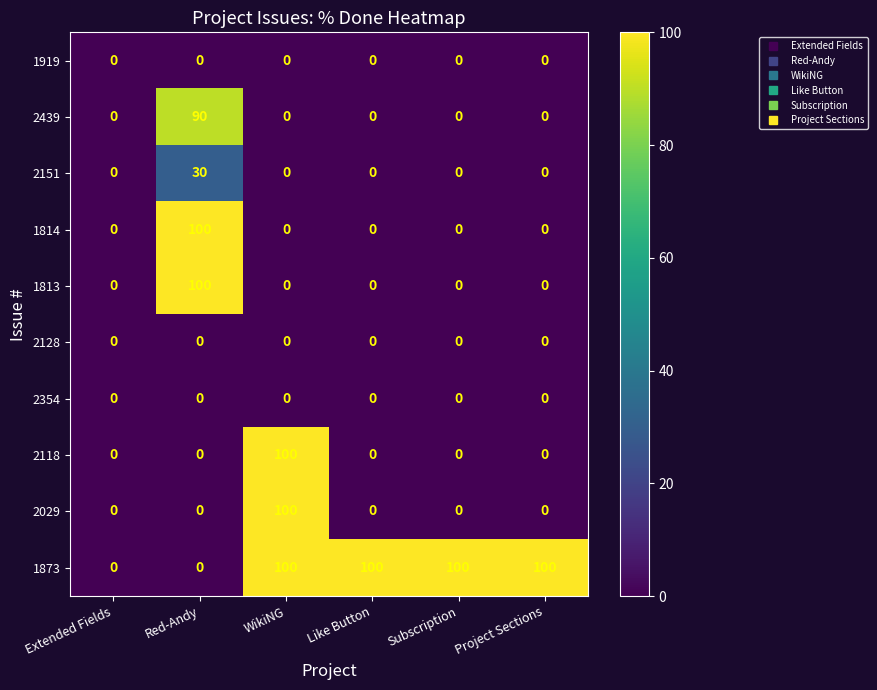

At which label does 2029 reach its peak?

WikiNG